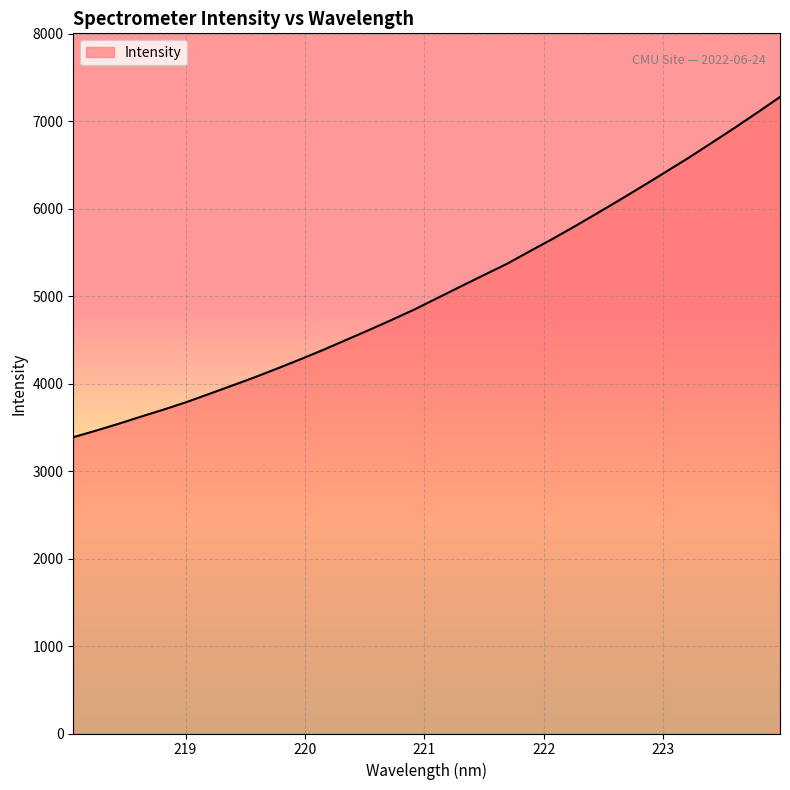

What is the minimum value shown in the chart?

3388.5